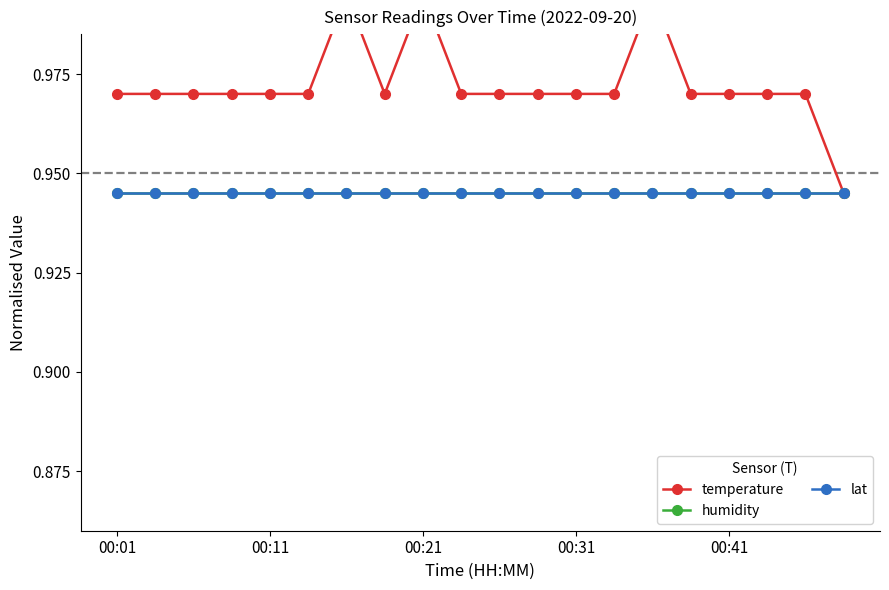

True or false: temperature and lat intersect in this chart.

False